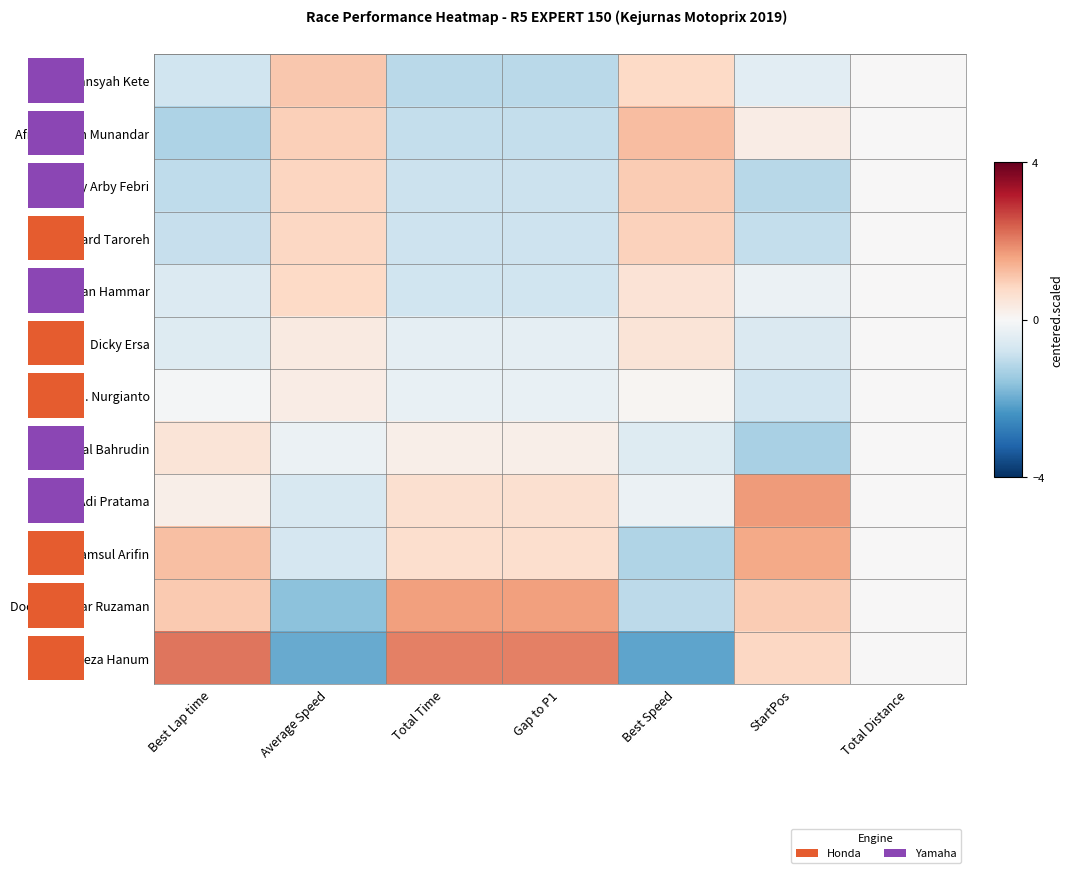

Is it true that Boy Arby Febri equals -0.9 at Gap to P1?

True